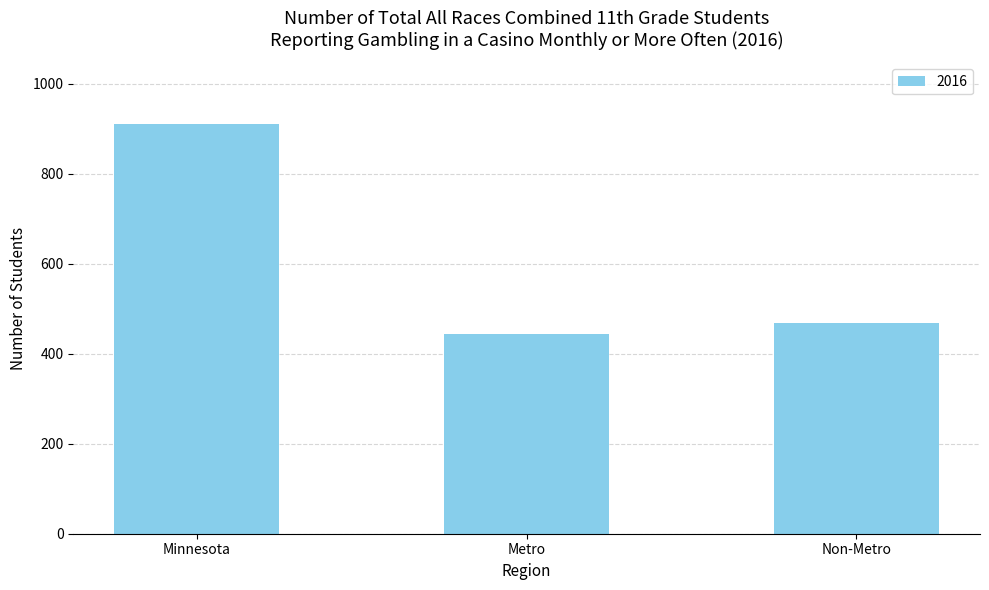

List the labels in order of value, smallest first.

Metro, Non-Metro, Minnesota